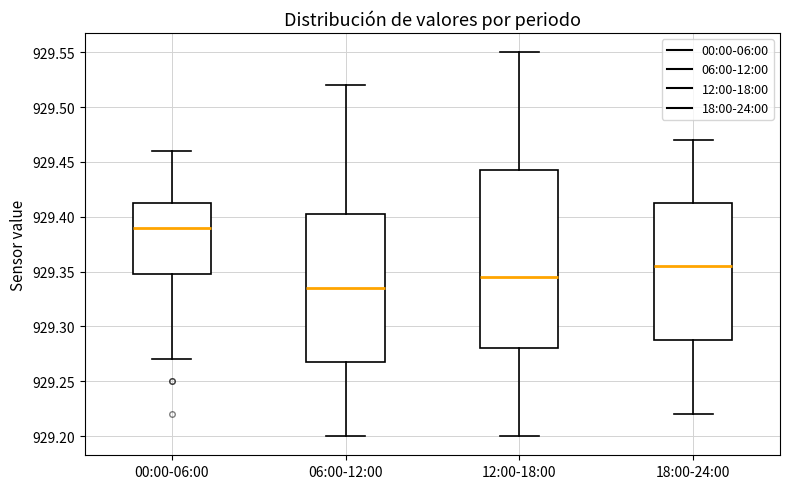

Where does the median line of the box for 12:00-18:00 sit on the y-axis? The values are not printed on the chart, so give them approximately, as read against the axis.

929.345